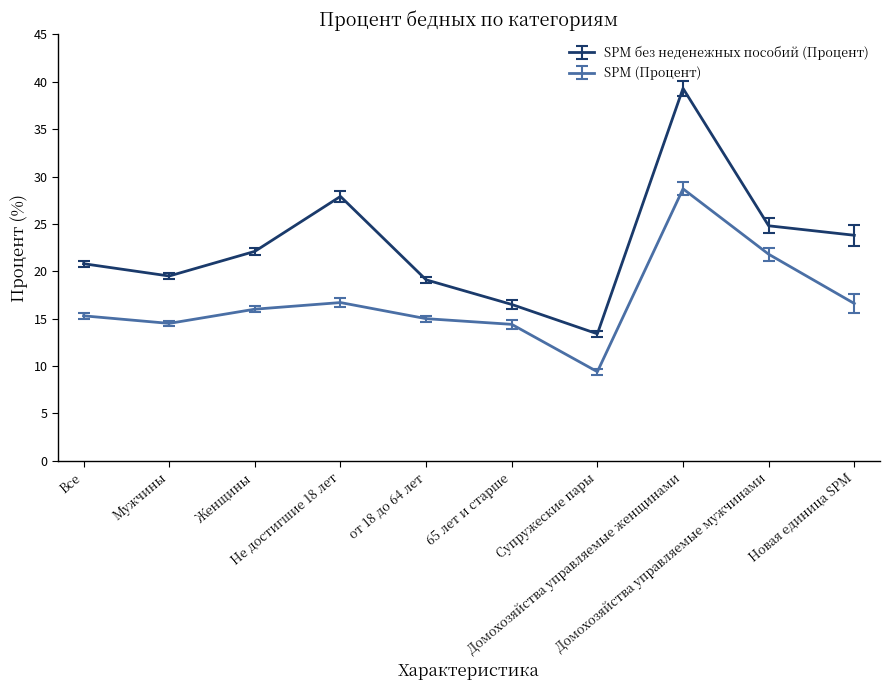

Is it true that SPM без неденежных пособий (Процент) equals 34.7 at Женщины?

False